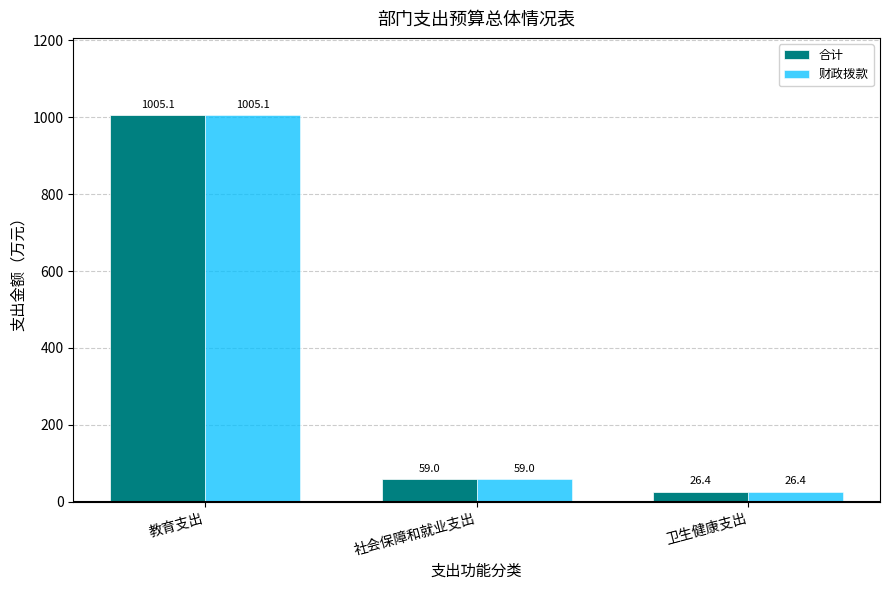

What is the lowest value of the 合计 series?

26.4